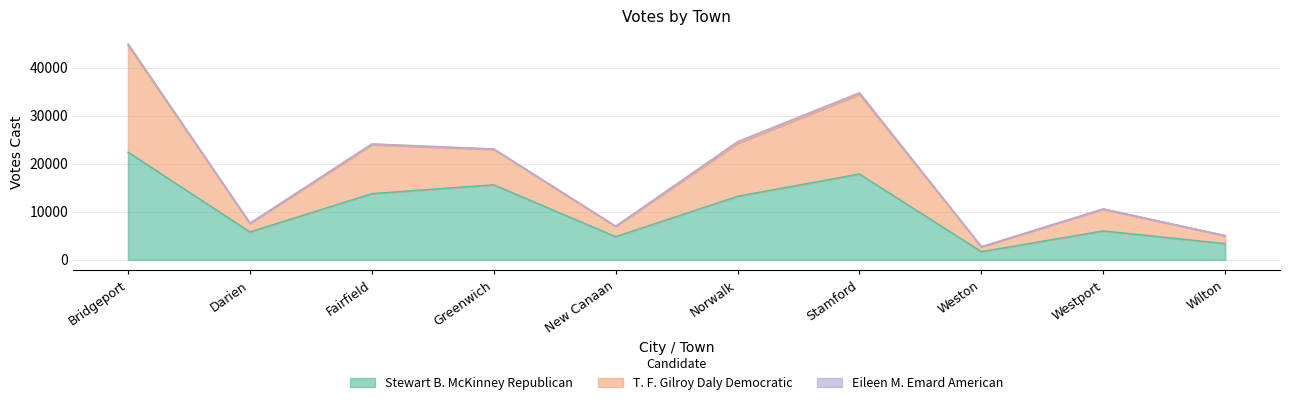

The value of T. F. Gilroy Daly Democratic at Weston is 4070. True or false?

False